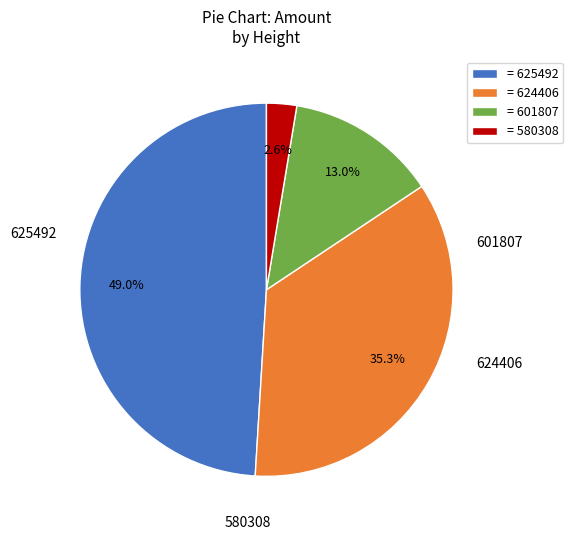

Does = 624406 account for over 50% of the chart?

No